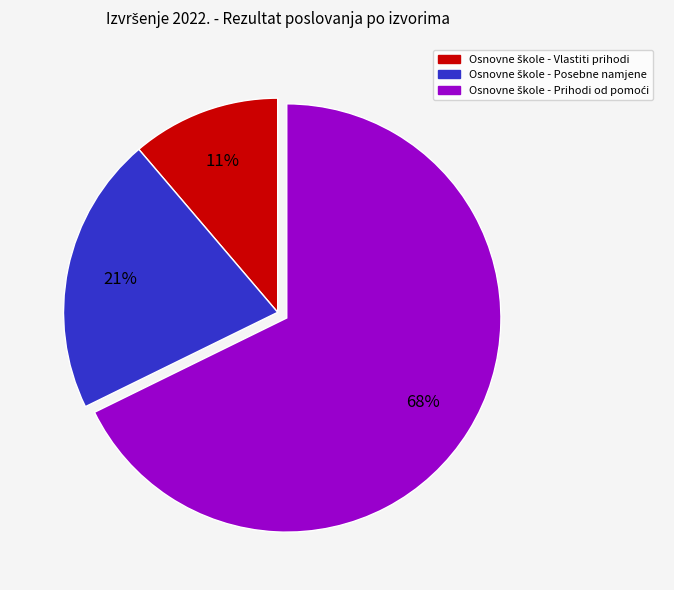

Count the number of slices in the pie.

3